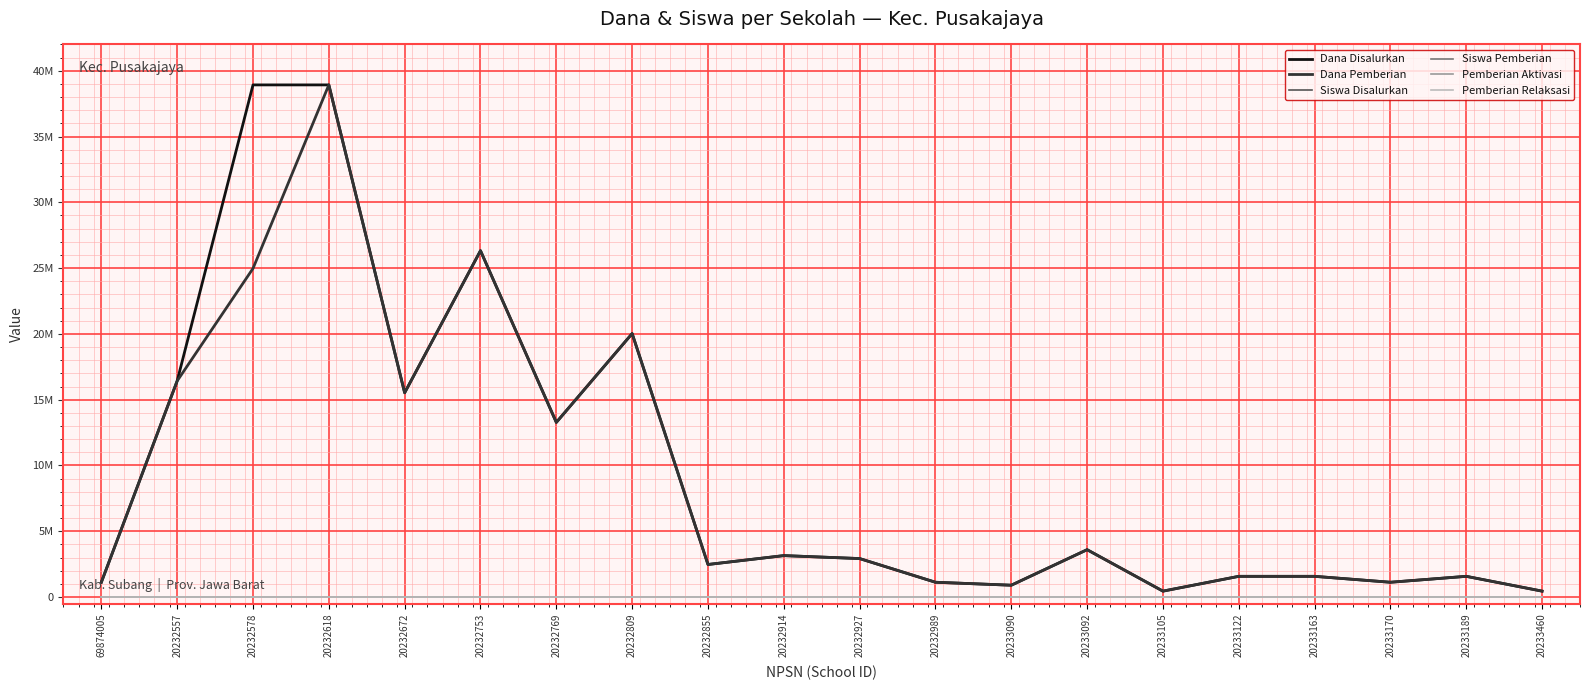

Where is the first local maximum for Pemberian Aktivasi?

20232578